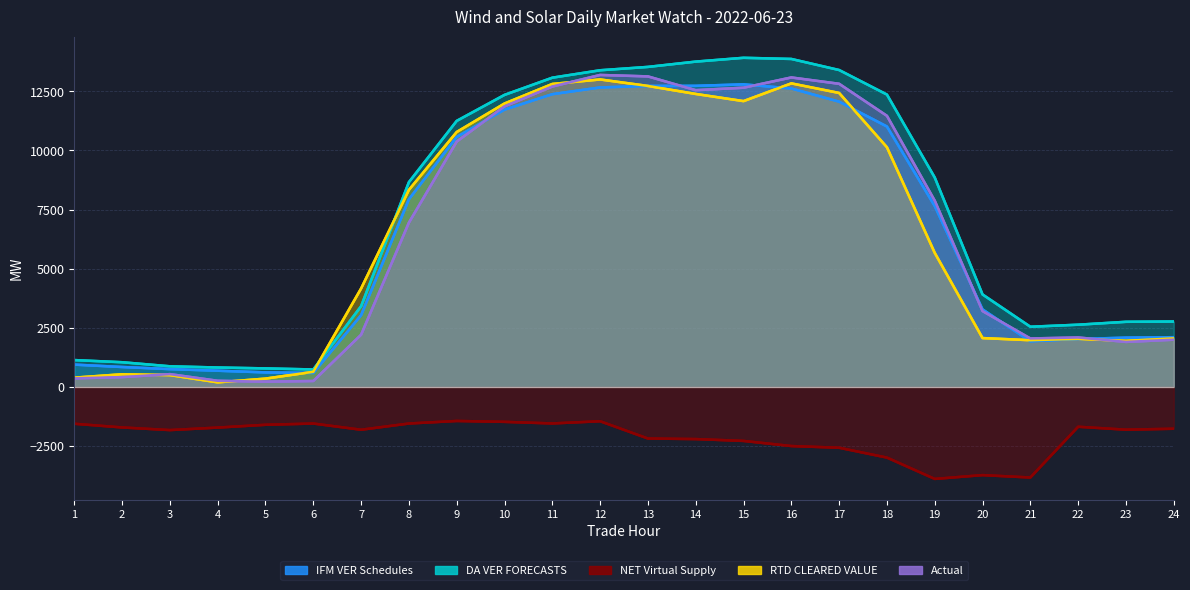

Reading left to right, what are all the values shown in this chart?

IFM VER Schedules: 945.5	844.5	755.2	687.1	616.9	593.8	3035.8	7936.9	10573.0	11728.3	12380.9	12666.4	12729.7	12734.0	12796.4	12623.9	12065.5	11014.2	7652.4	3279.9	1932.2	2029.0	2085.0	2105.0
DA VER FORECASTS: 1137.5	1046.3	874.2	822.8	785.9	740.2	3416.2	8662.2	11252.4	12351.7	13078.5	13393.0	13534.9	13758.9	13919.8	13871.2	13402.6	12365.3	8858.5	3912.0	2546.9	2633.3	2755.9	2768.6
NET Virtual Supply: -1555.5	-1711.6	-1822.8	-1717.4	-1599.0	-1546.5	-1808.3	-1545.2	-1437.4	-1474.9	-1542.4	-1449.2	-2179.6	-2203.2	-2281.7	-2498.0	-2570.3	-2986.4	-3888.1	-3727.3	-3828.6	-1682.5	-1805.7	-1766.2
RTD CLEARED VALUE: 394.1	537.4	502.3	195.7	353.7	641.9	4164.8	8334.4	10782.4	11987.1	12813.6	13004.0	12729.4	12391.0	12088.3	12838.3	12433.1	10136.5	5671.5	2067.5	1978.0	2036.0	1950.4	2056.2
Actual: 364.0	417.3	543.1	261.5	223.5	252.8	2209.6	6949.2	10376.5	11865.7	12705.1	13194.4	13133.3	12550.9	12654.6	13088.7	12820.7	11466.2	7879.0	3209.2	2051.2	2092.8	1904.9	1999.1